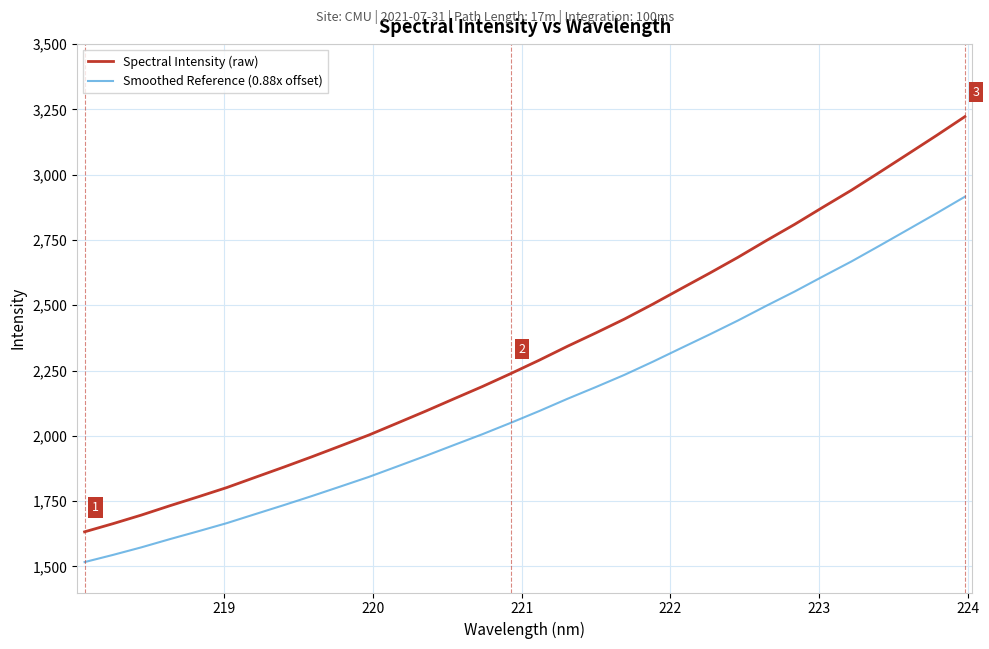

What is the difference between the maximum and minimum values in the Smoothed Reference (0.88x offset) series?

1399.1